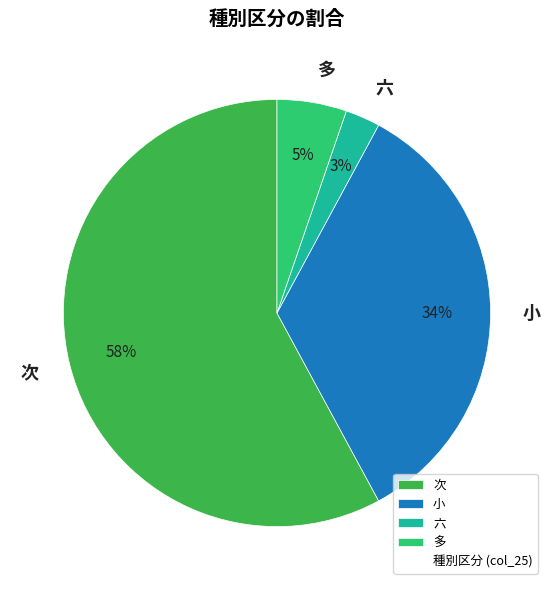

The 多 slice represents 11% of the pie. True or false?

False